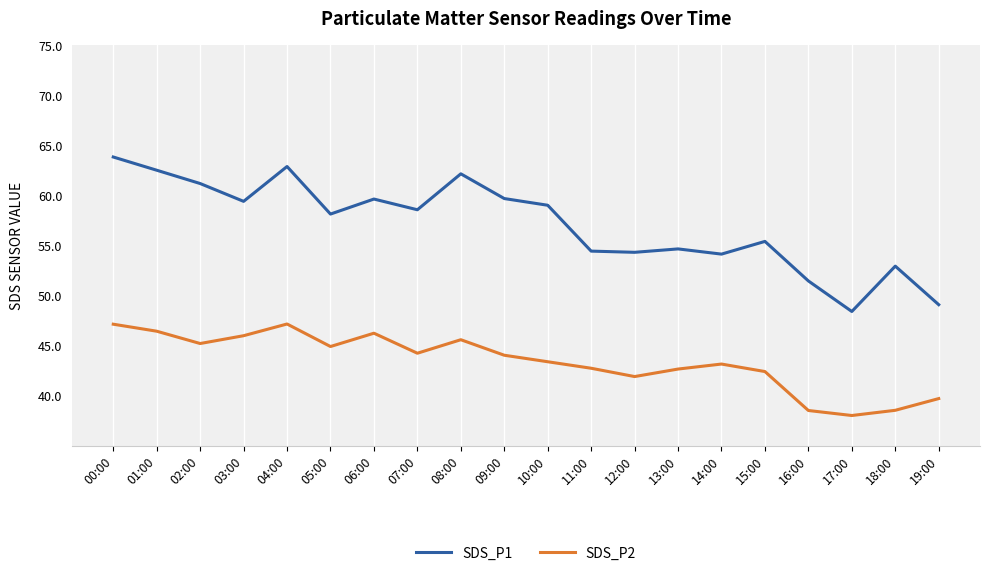

What position from the left is 17:00?

18